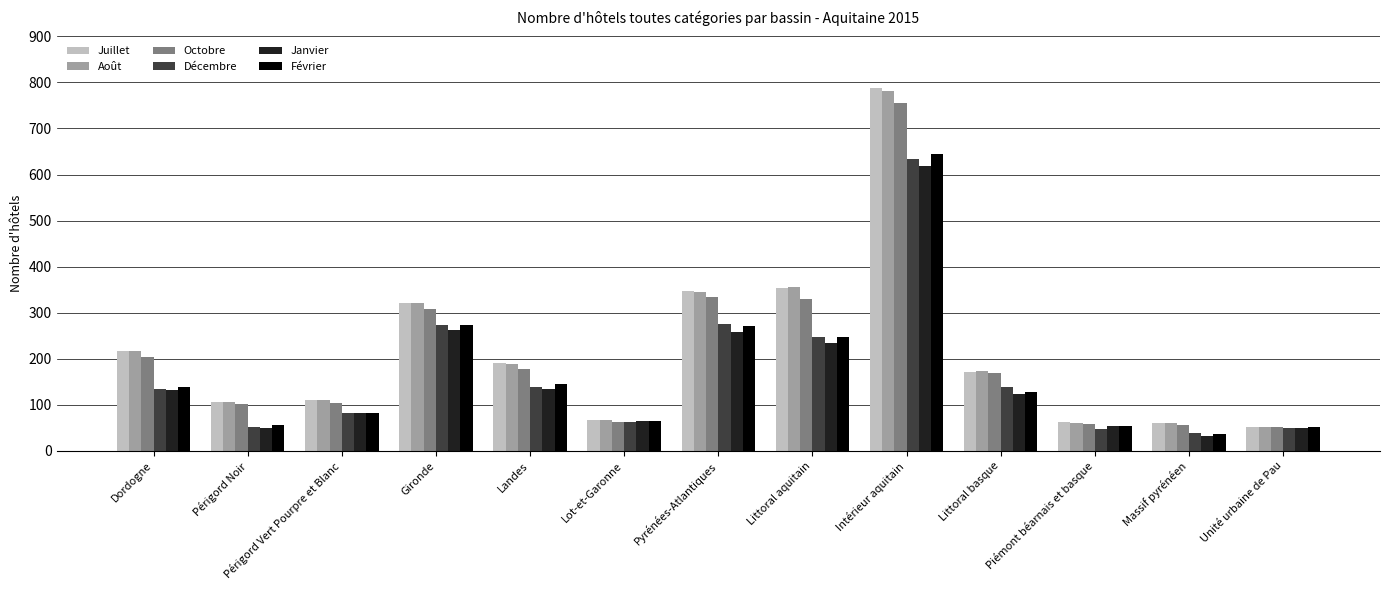

Which category has the highest value in the Février series?

Intérieur aquitain